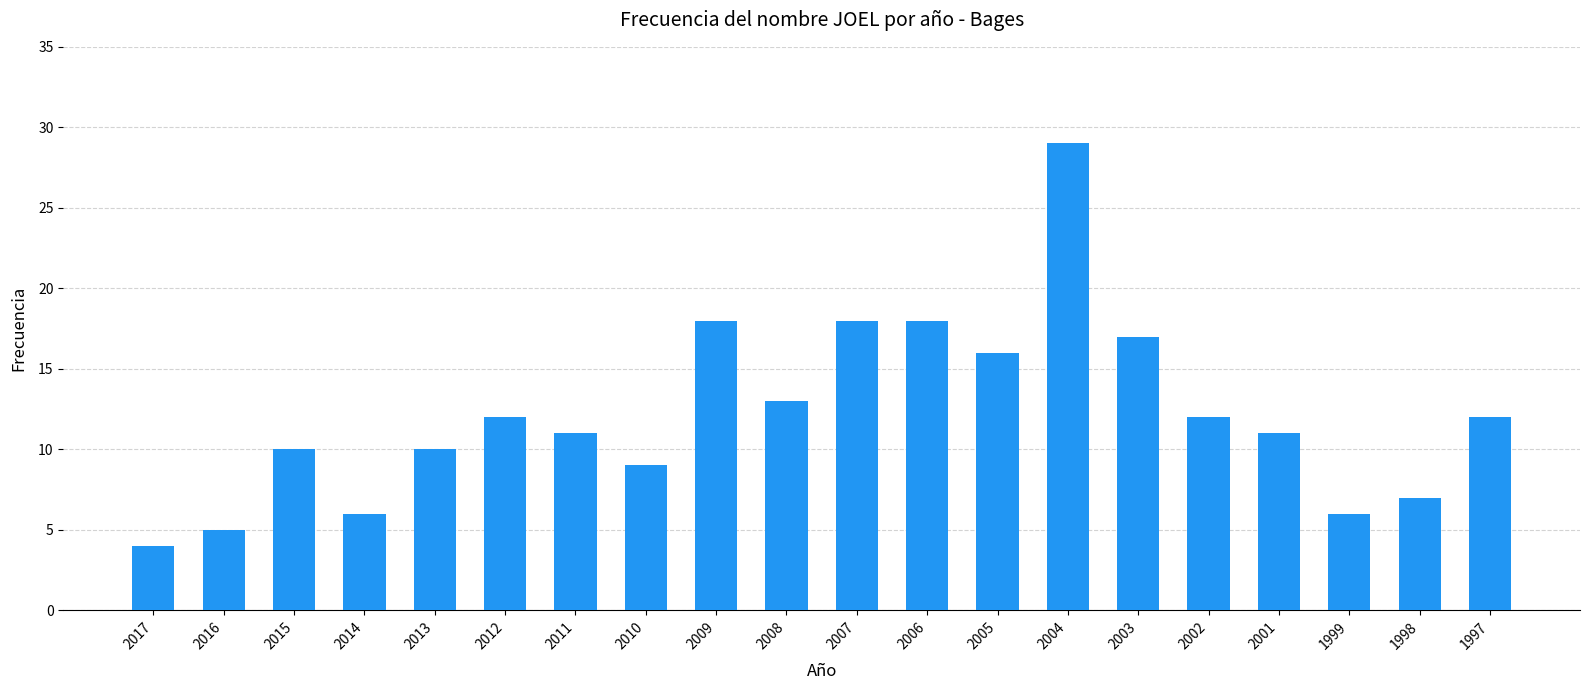

Reading right to left, transcribe all the data shown in this chart.

1997=12	1998=7	1999=6	2001=11	2002=12	2003=17	2004=29	2005=16	2006=18	2007=18	2008=13	2009=18	2010=9	2011=11	2012=12	2013=10	2014=6	2015=10	2016=5	2017=4